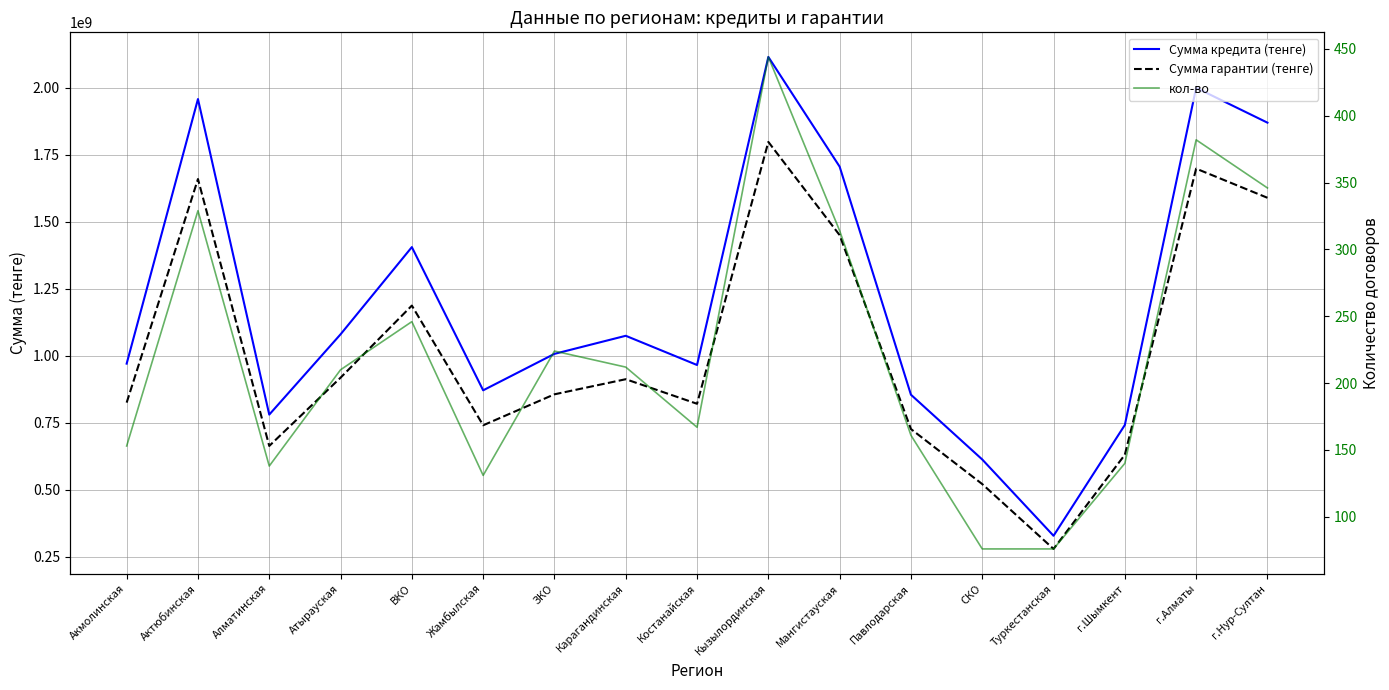

Count the number of data series in this chart.

3